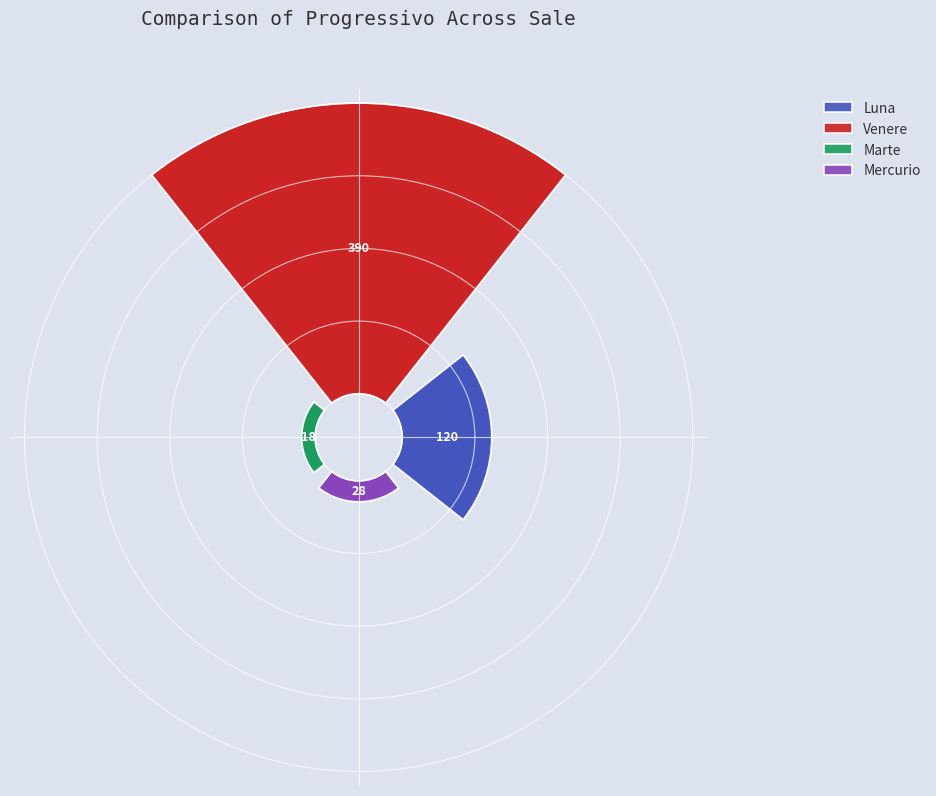

Count the number of slices in the pie.

4